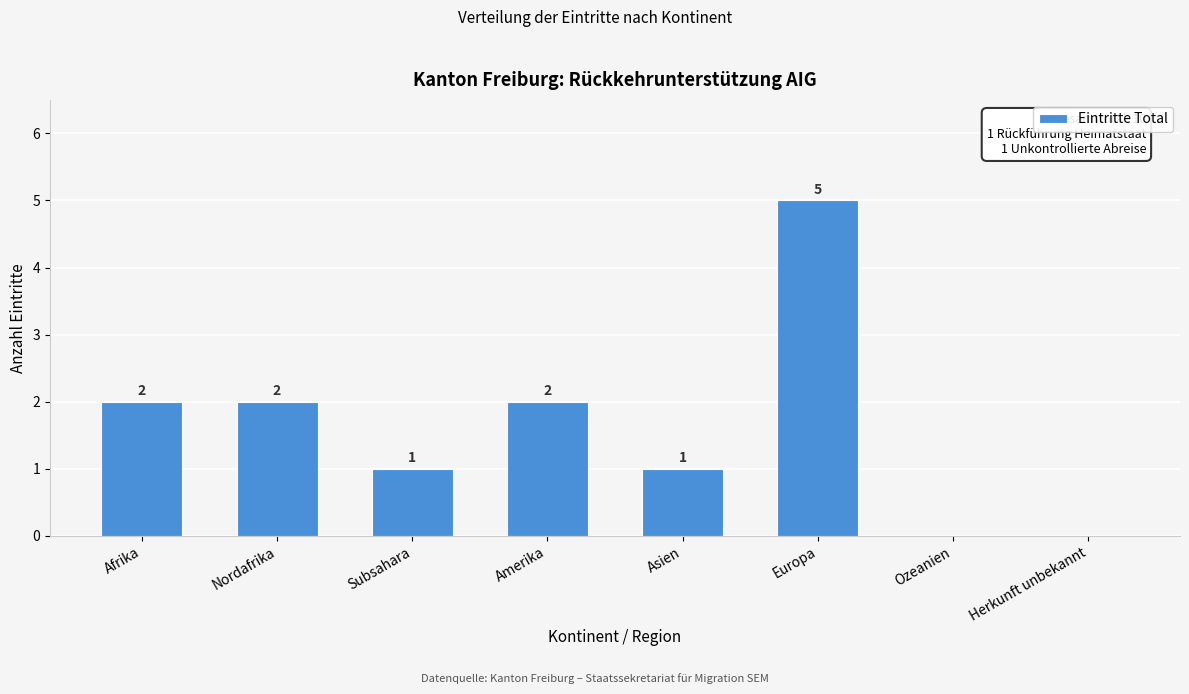

Reading left to right, extract all data points from this chart.

Afrika=2	Nordafrika=2	Subsahara=1	Amerika=2	Asien=1	Europa=5	Ozeanien=0	Herkunft unbekannt=0